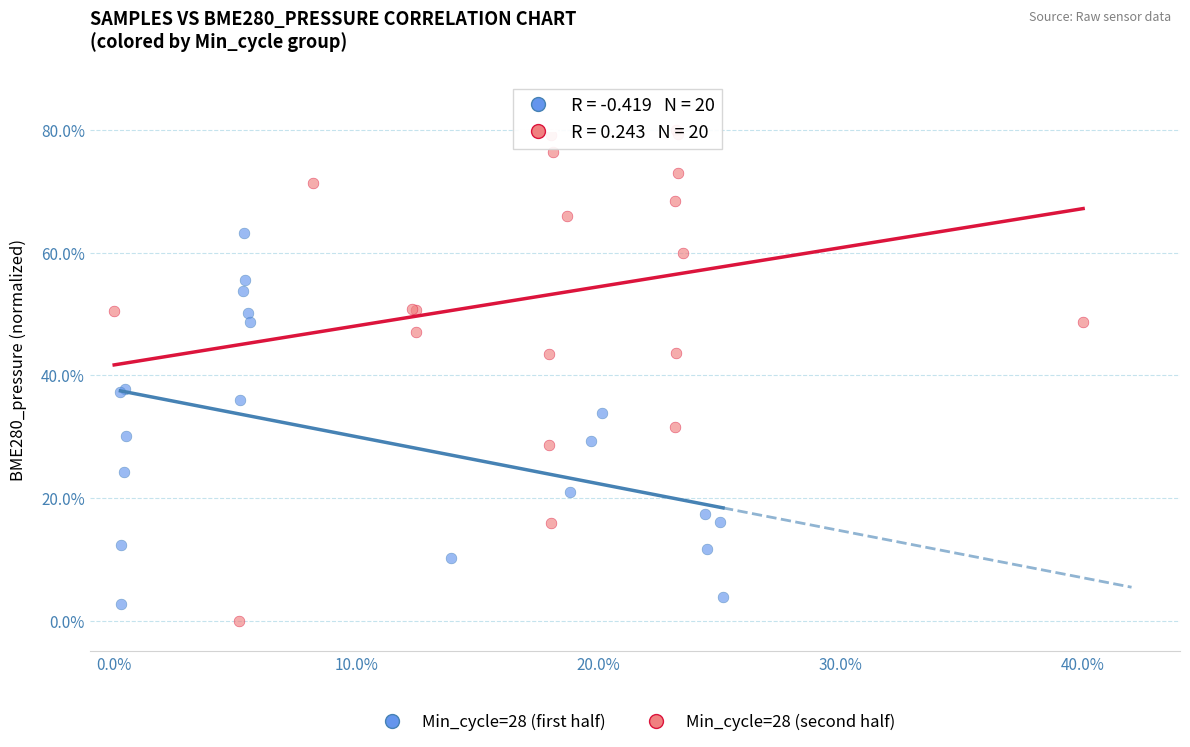

Which series has the largest Y range (max minus min)?

Min_cycle=28 (second half)